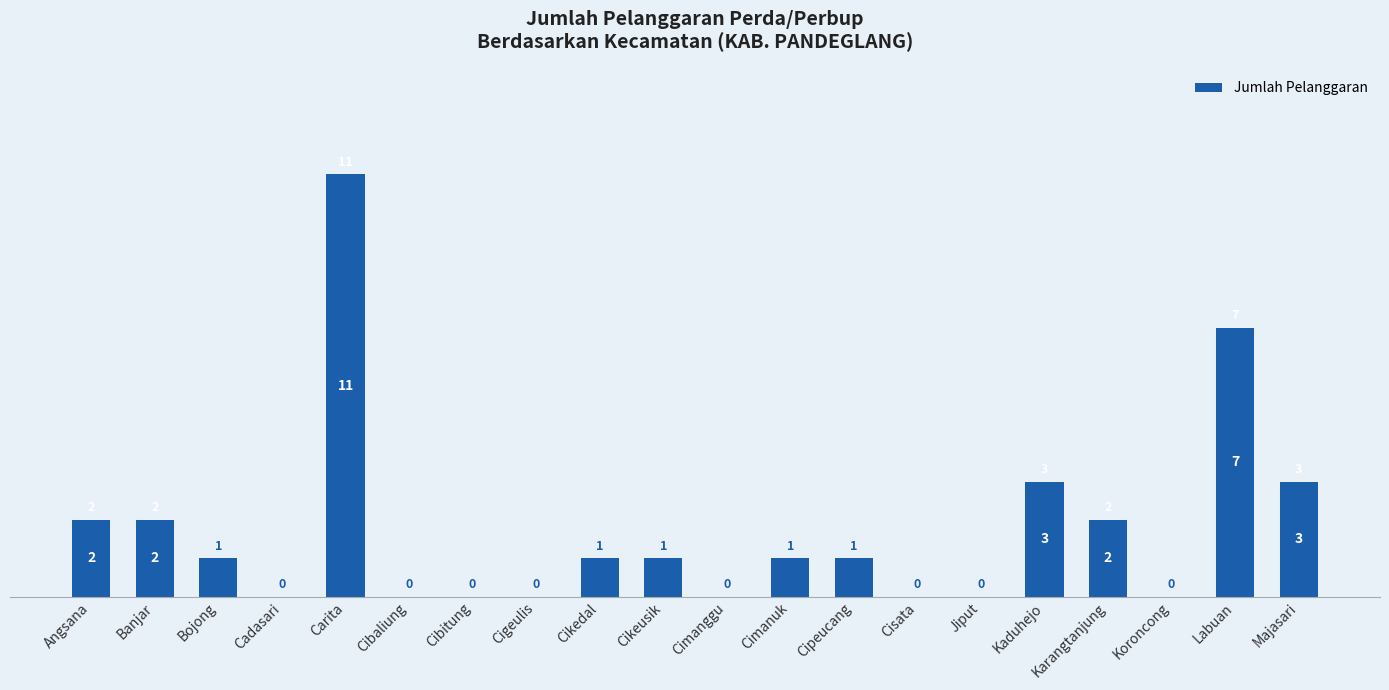

Which has a higher value, Labuan or Koroncong?

Labuan